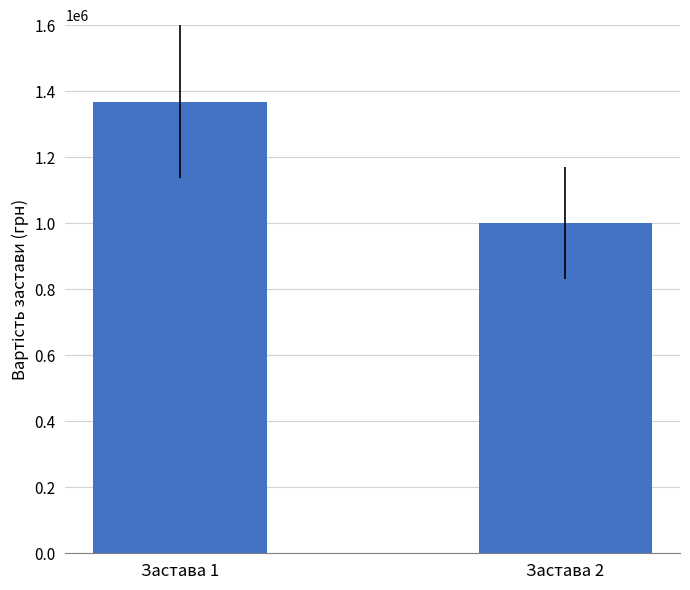

At which label is the value closest to 1184056?

Застава 2